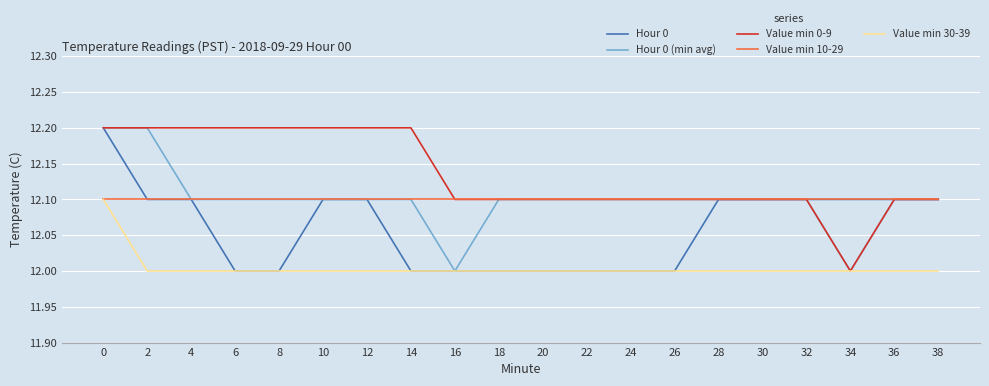

The Hour 0 series shows 3.4 at 18. True or false?

False